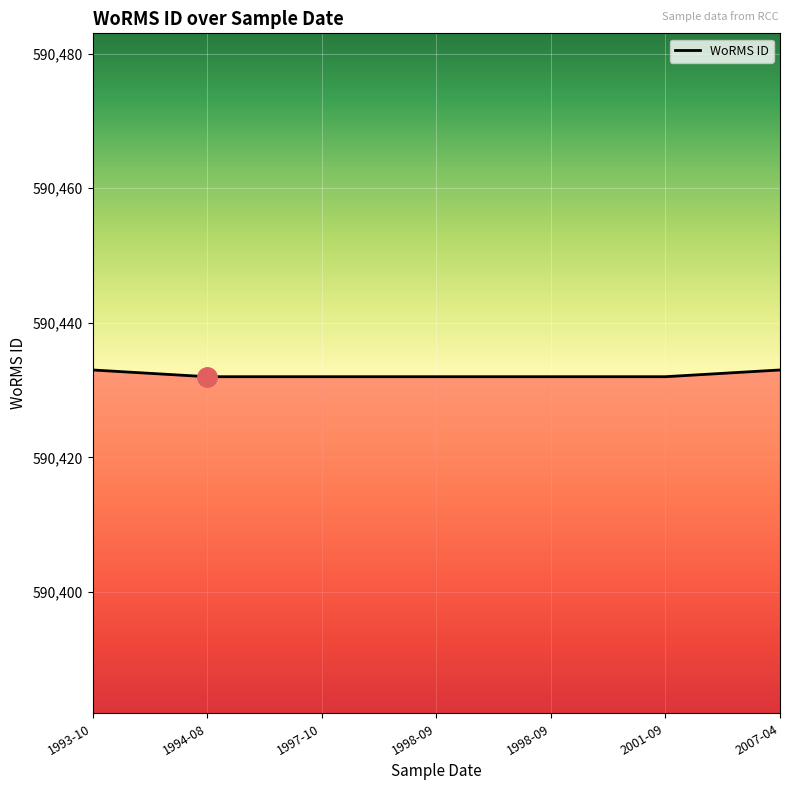

Reading left to right, transcribe all the data shown in this chart.

1993-10=590433	1994-08=590432	1997-10=590432	1998-09=590432	1998-09=590432	2001-09=590432	2007-04=590433